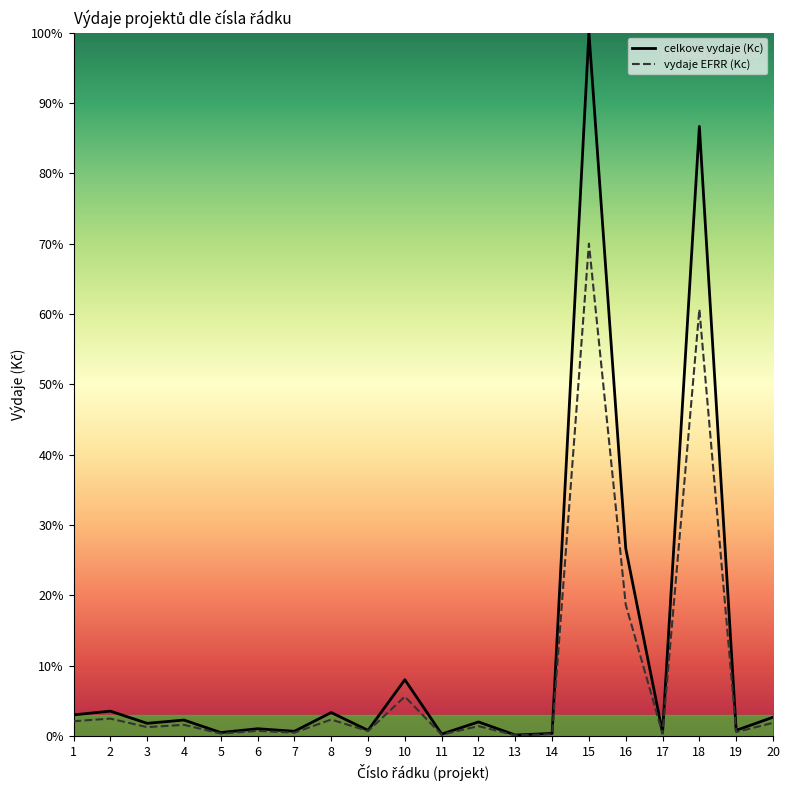

What is the minimum value for vydaje EFRR (Kc)?

0.1